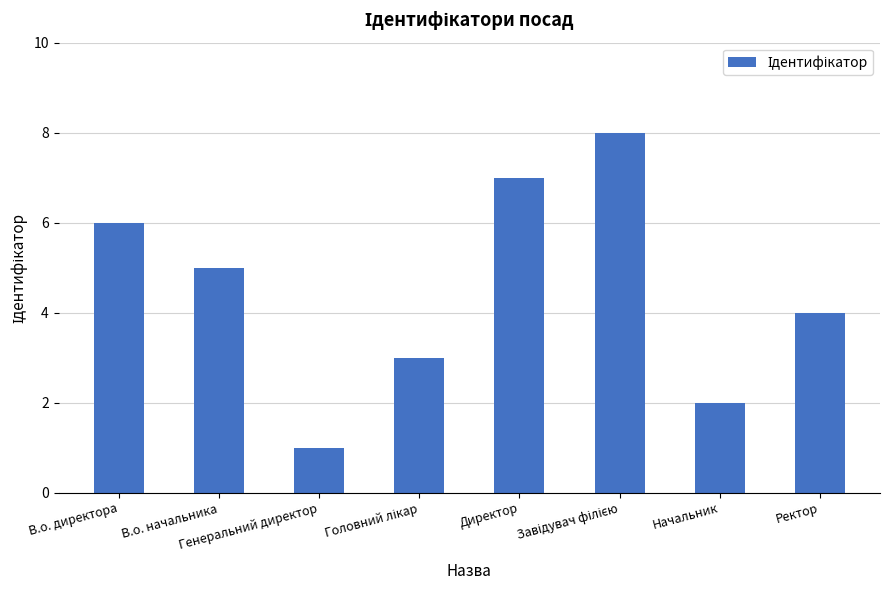

What is the maximum value shown in the chart?

8